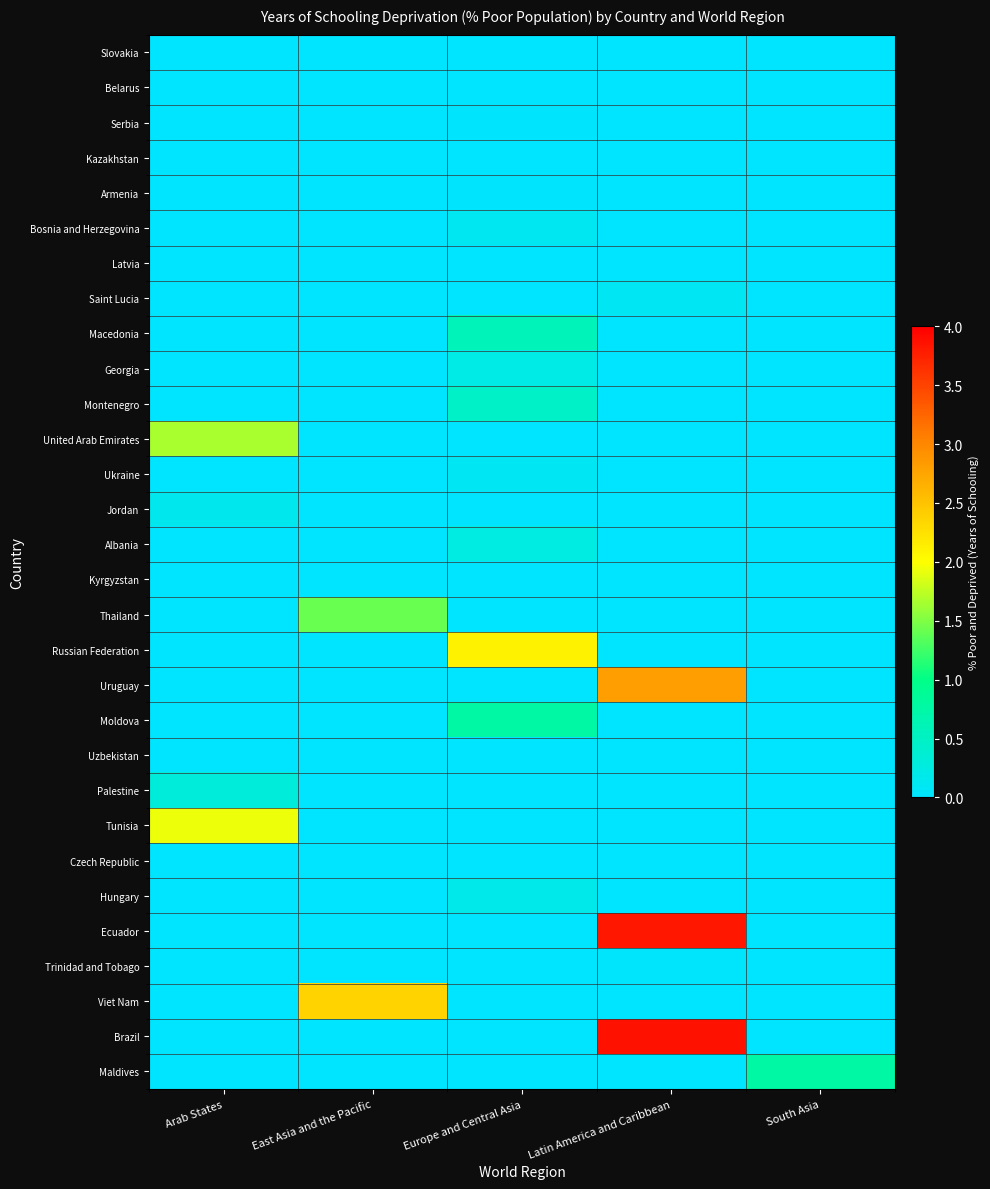

Which has a higher value, Arab States or Latin America and Caribbean?

Arab States